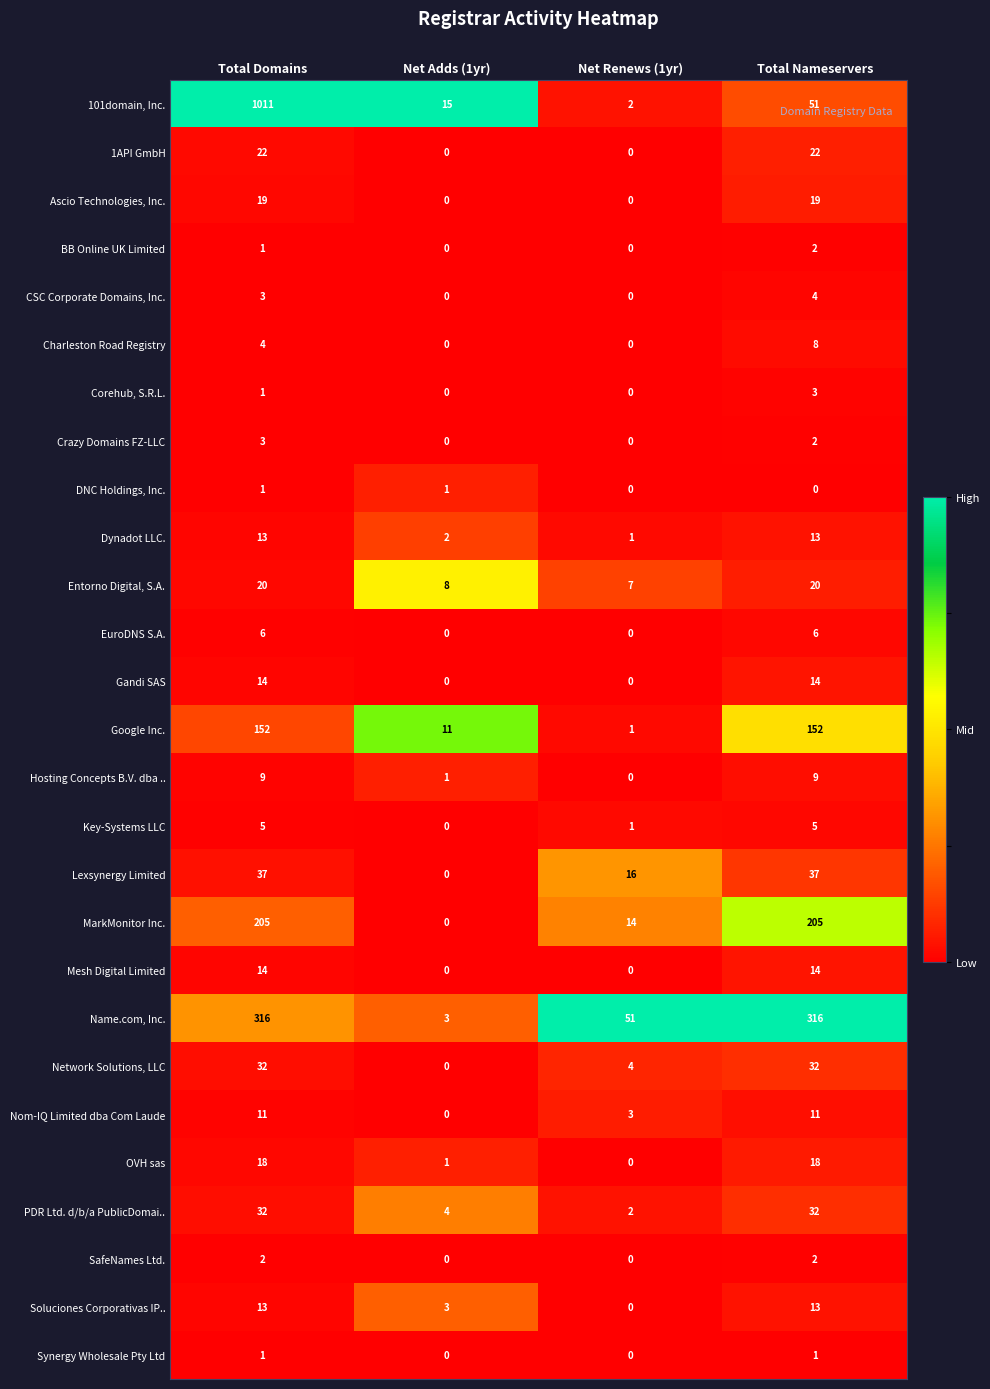

How many Hosting Concepts B.V. dba .. values are between 1 and 9?

3